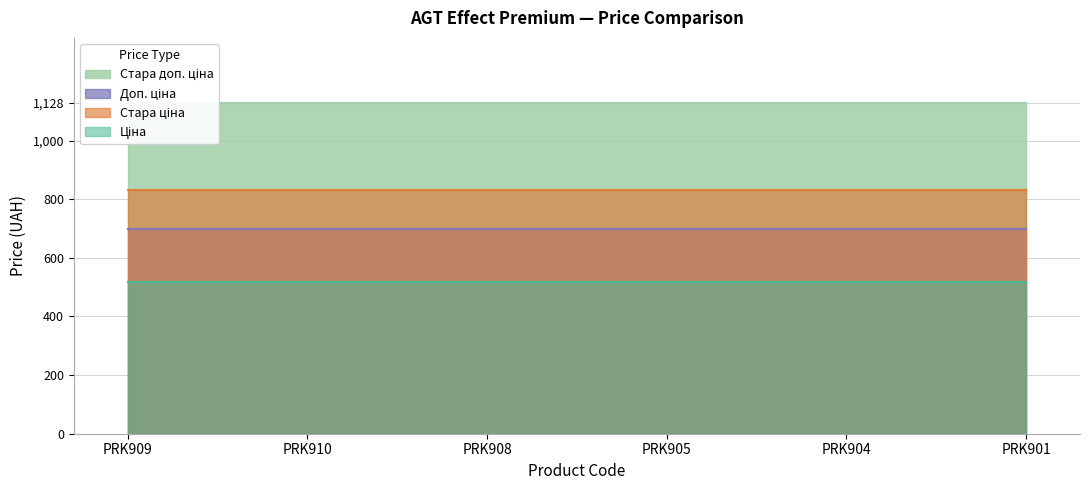

What is the value of the Ціна point at the 4th from the left?

515.8